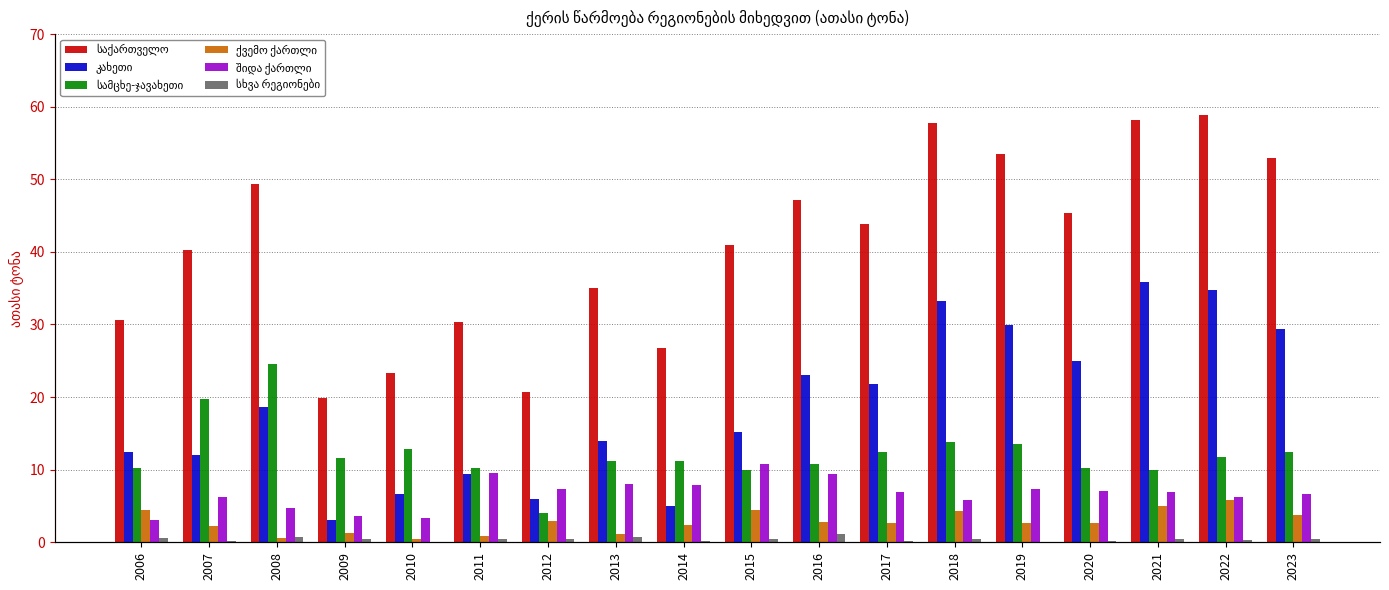

Between 2019 and 2022, which series saw the biggest shift?

საქართველო